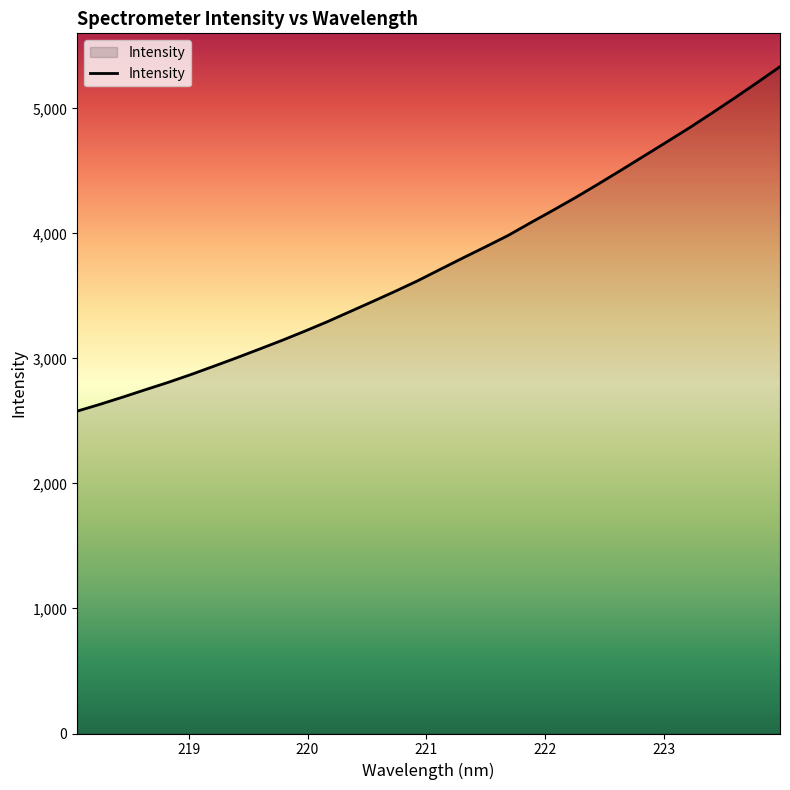

How many lines are shown in the chart?

1